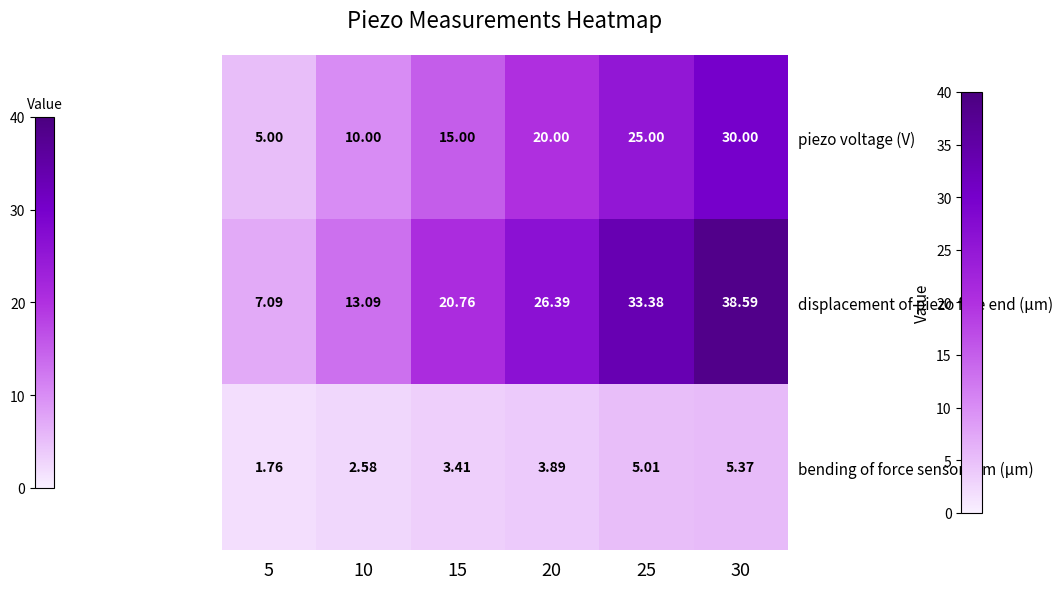

At 25, list the series in order from largest to smallest.

displacement of piezo free end (μm), piezo voltage (V), bending of force sensor arm (μm)